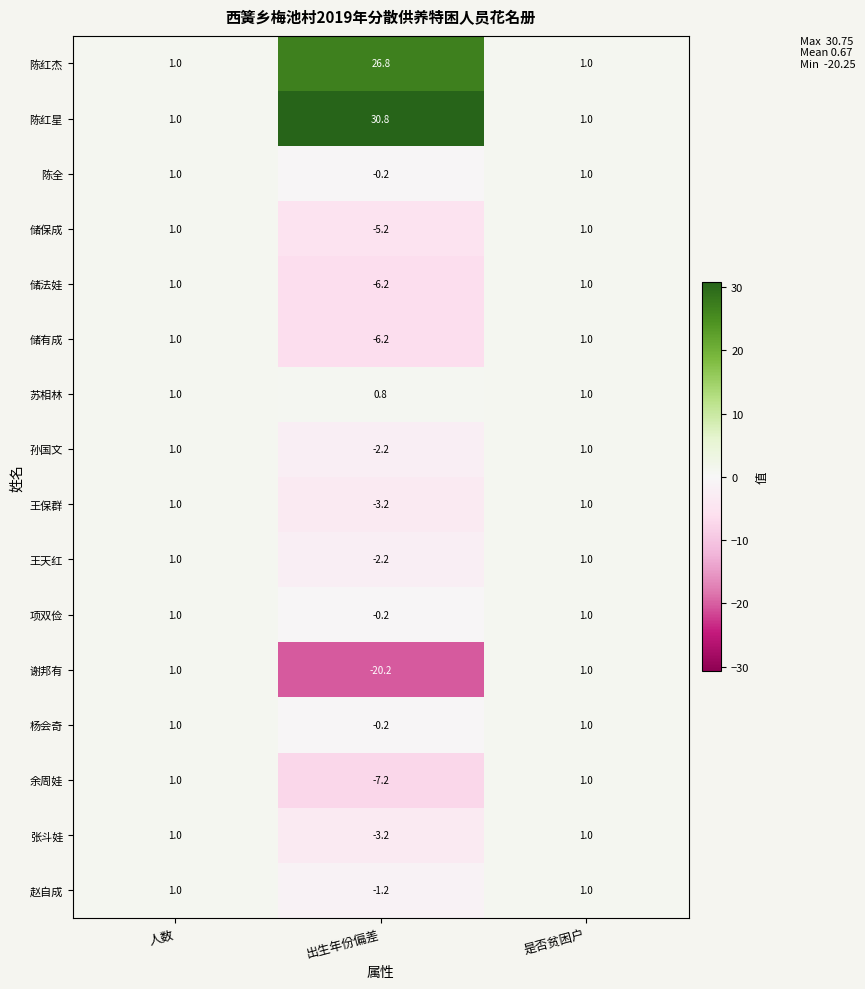

At which category does the chart reach its peak across all series?

出生年份偏差